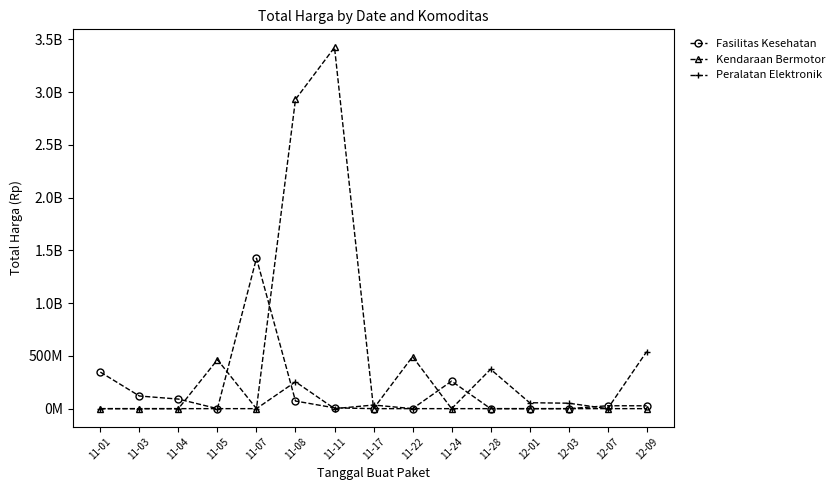

Does the chart have visible grid lines?

No